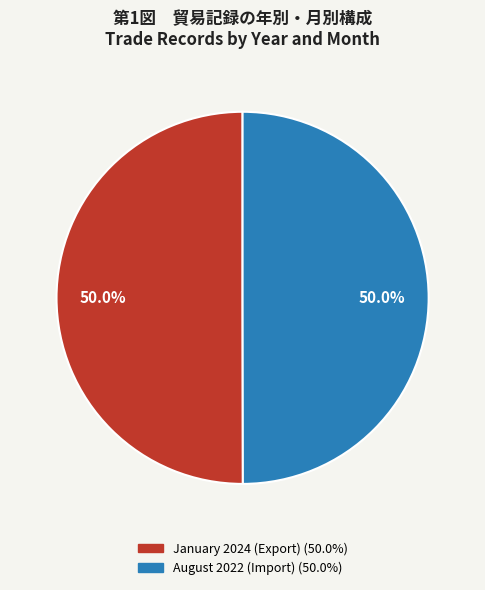

What percentage is NOT represented by January 2024 (Export)?

50.0%